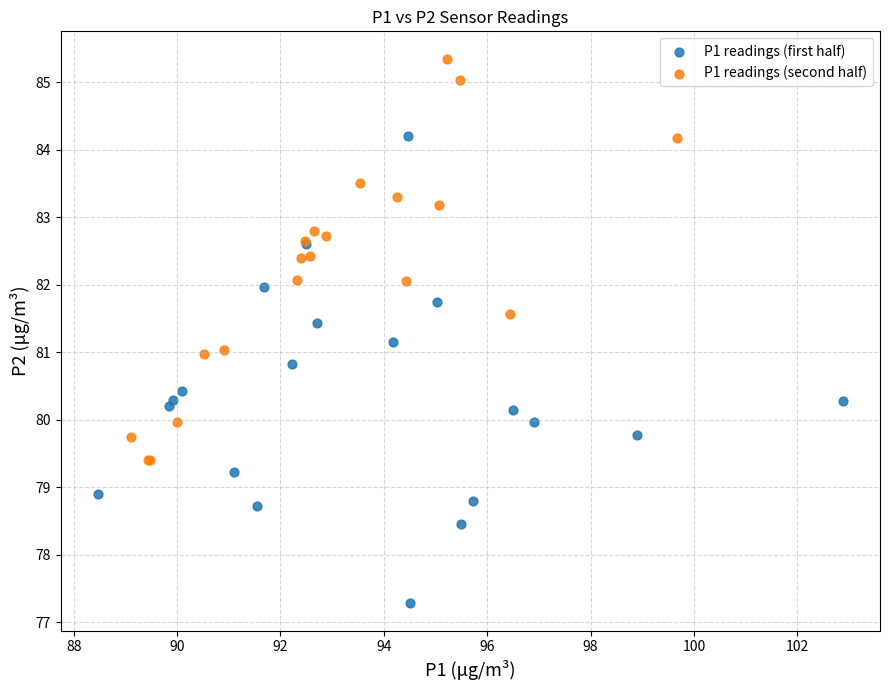

Which series has the largest Y range (max minus min)?

P1 readings (first half)